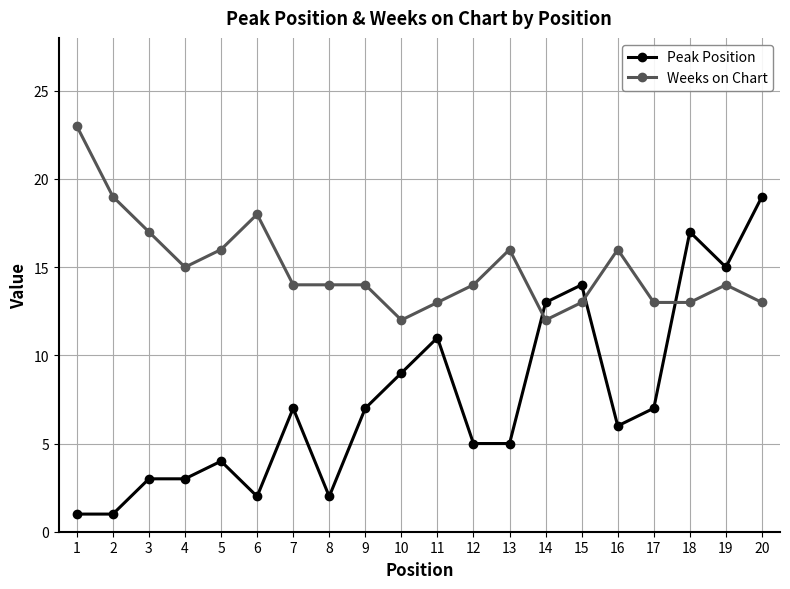

Where is the first local minimum for Weeks on Chart?

4